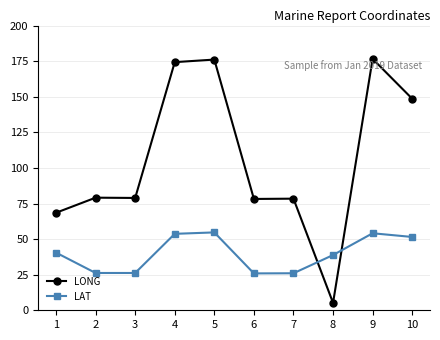

At how many categories does at least one series exceed 133?

4